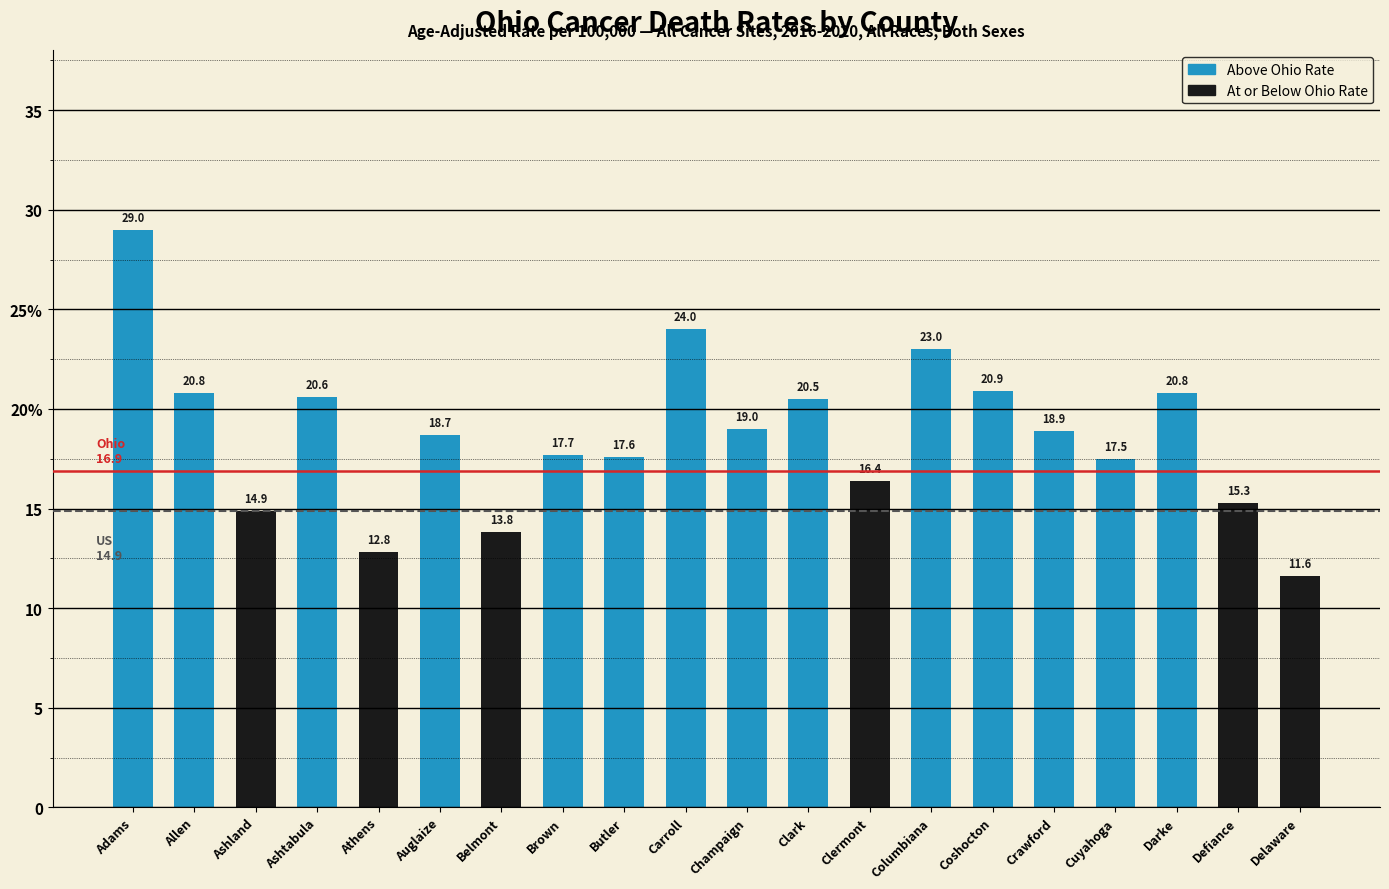

What is the greatest value displayed?

29.0